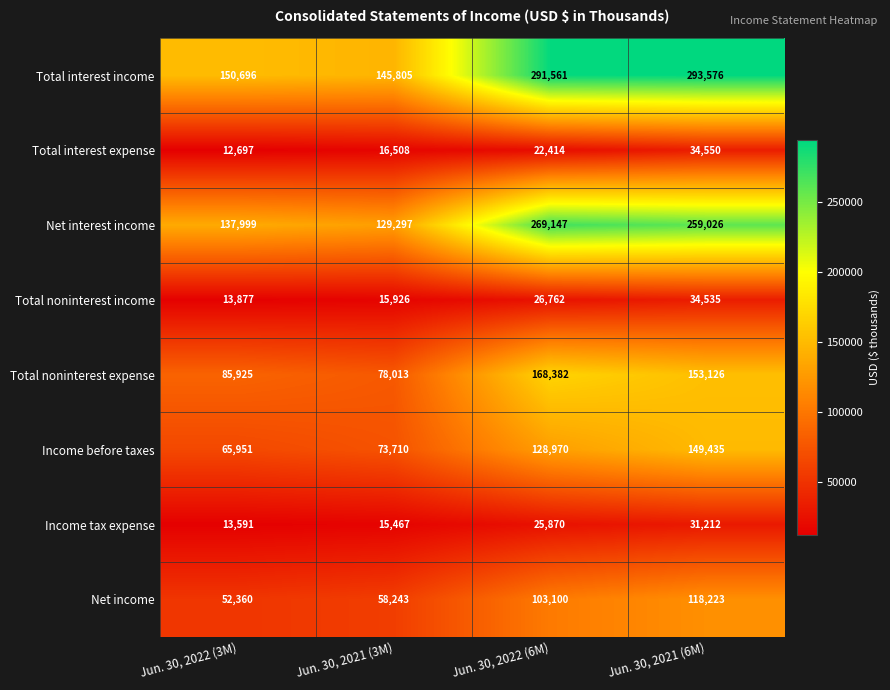

True or false: Total noninterest expense has a value of 78013 at Jun. 30, 2021 (3M).

True